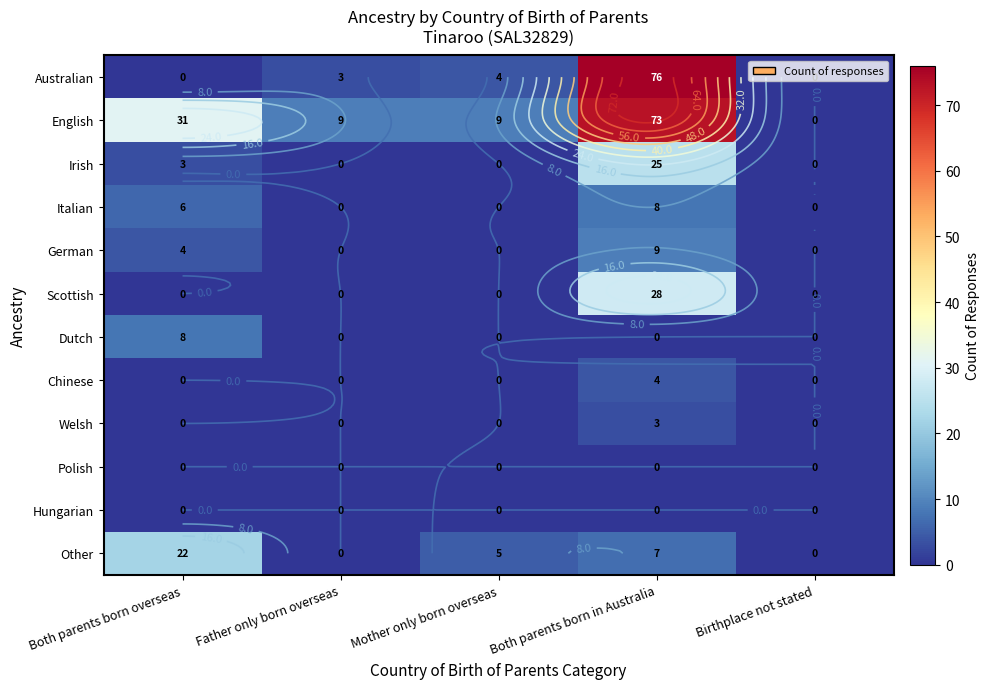

Rank the series by their maximum value, from highest to lowest.

Australian, English, Scottish, Irish, Other, German, Italian, Dutch, Chinese, Welsh, Polish, Hungarian